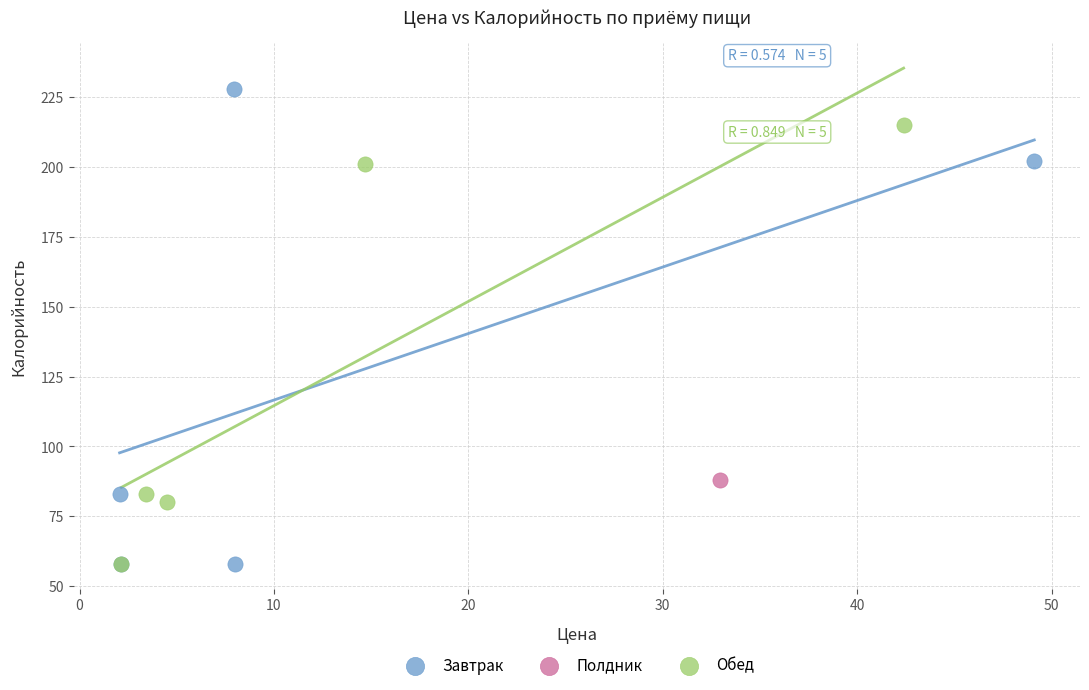

Which series reaches the maximum Y coordinate?

Завтрак